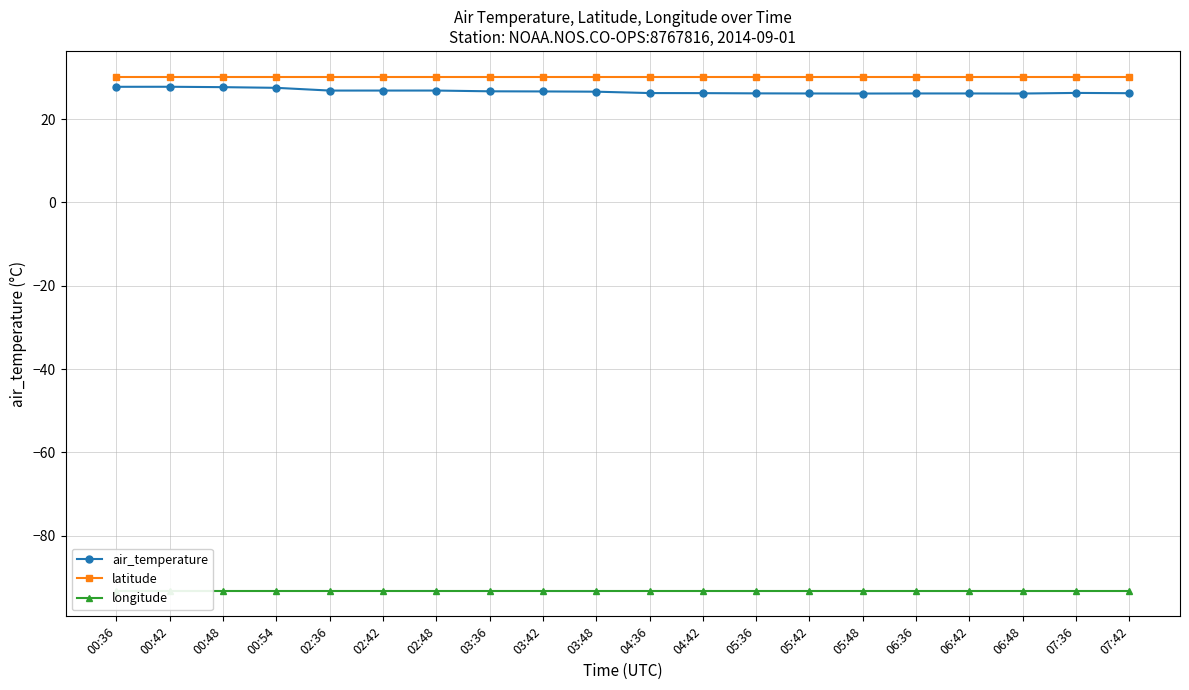

At 02:36, list the series in order from largest to smallest.

latitude, air_temperature, longitude